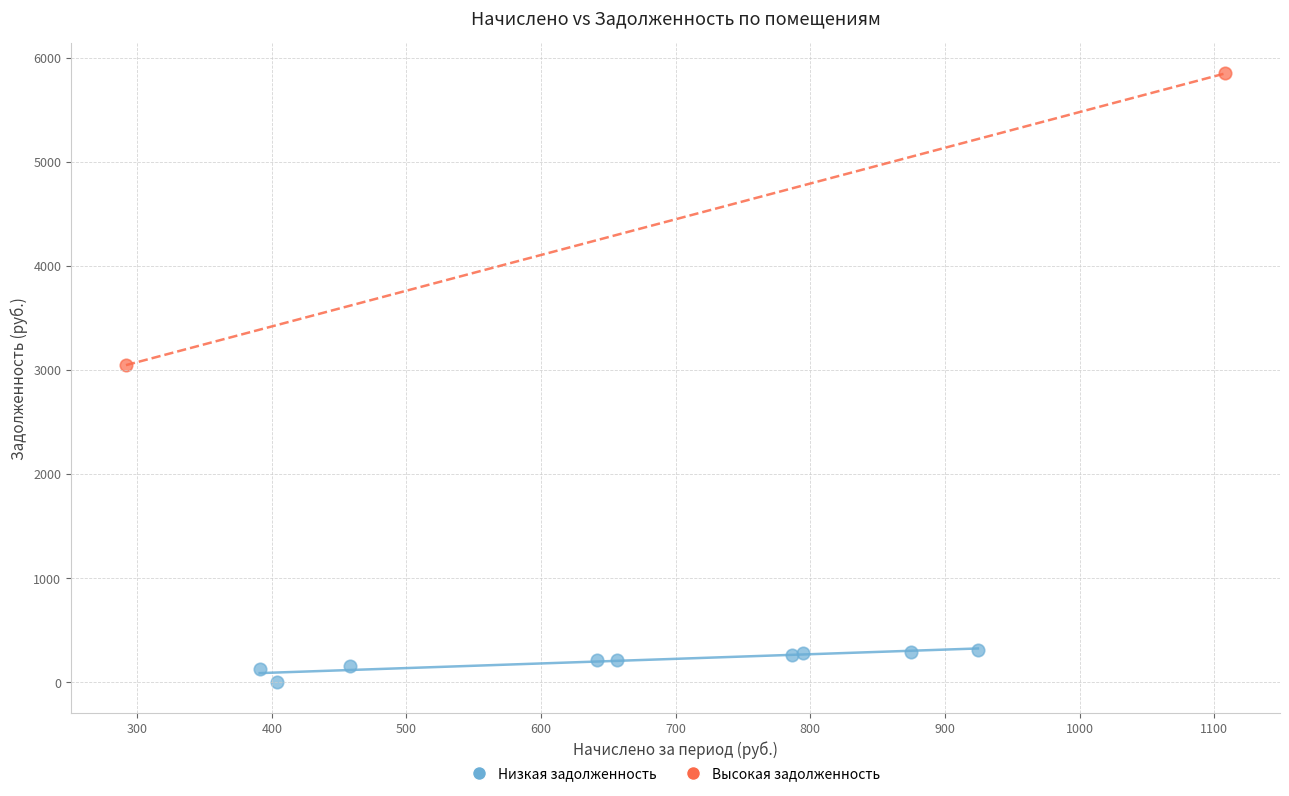

What are all the series names shown in the legend?

Низкая задолженность, Высокая задолженность